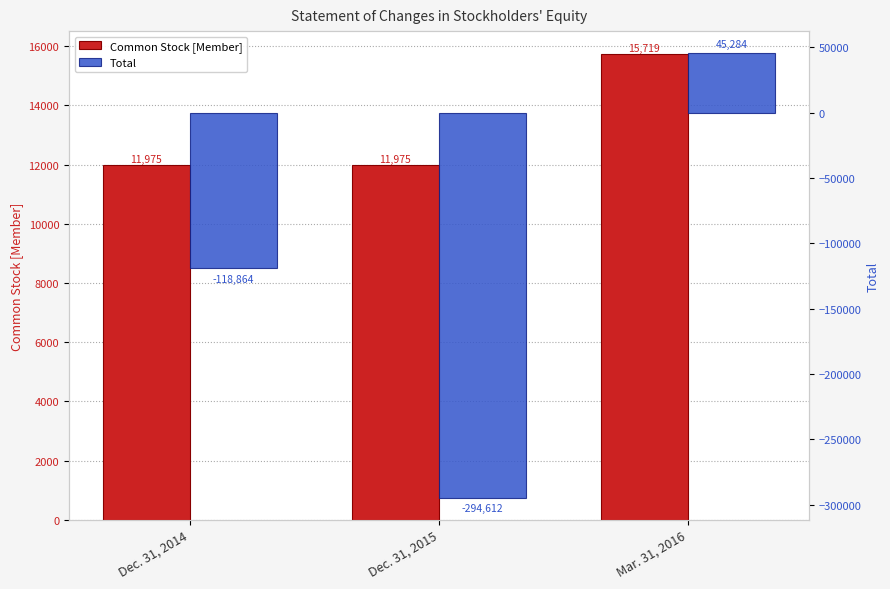

Are the bars horizontal?

No